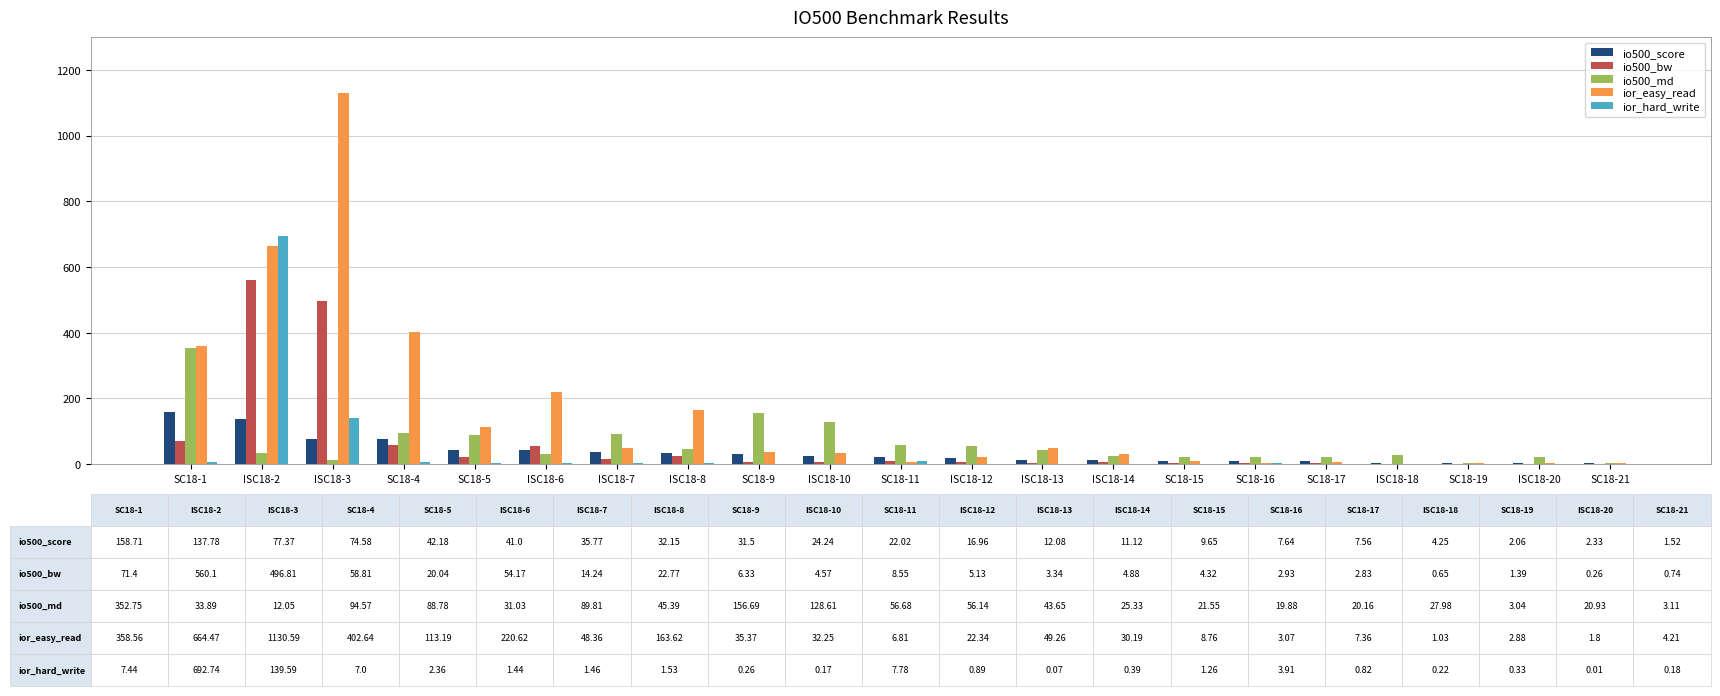

The ior_easy_read series shows 163.6 at ISC18-8. True or false?

True